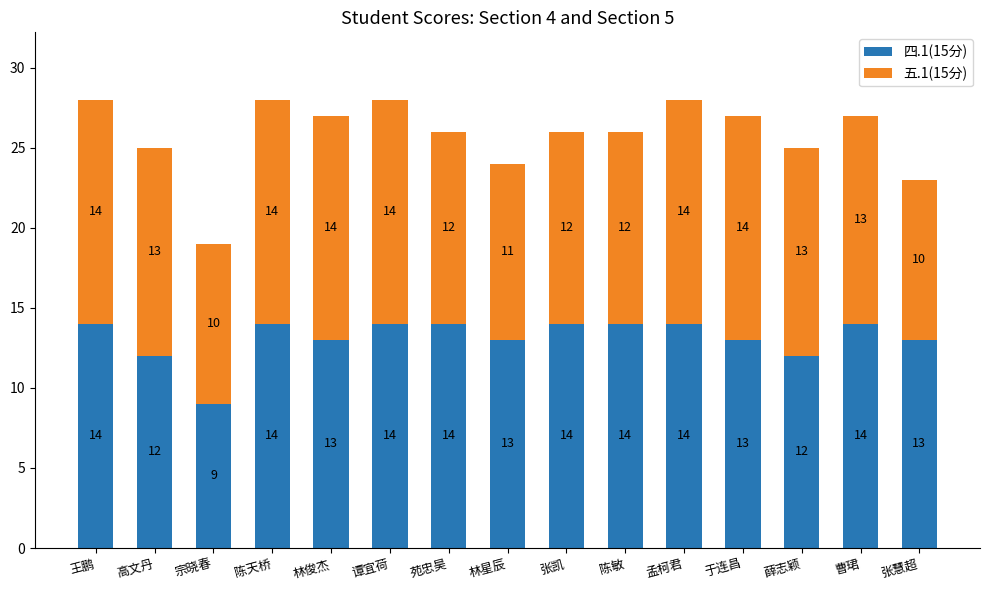

Which category has the lowest value in the 四.1(15分) series?

宗晓春